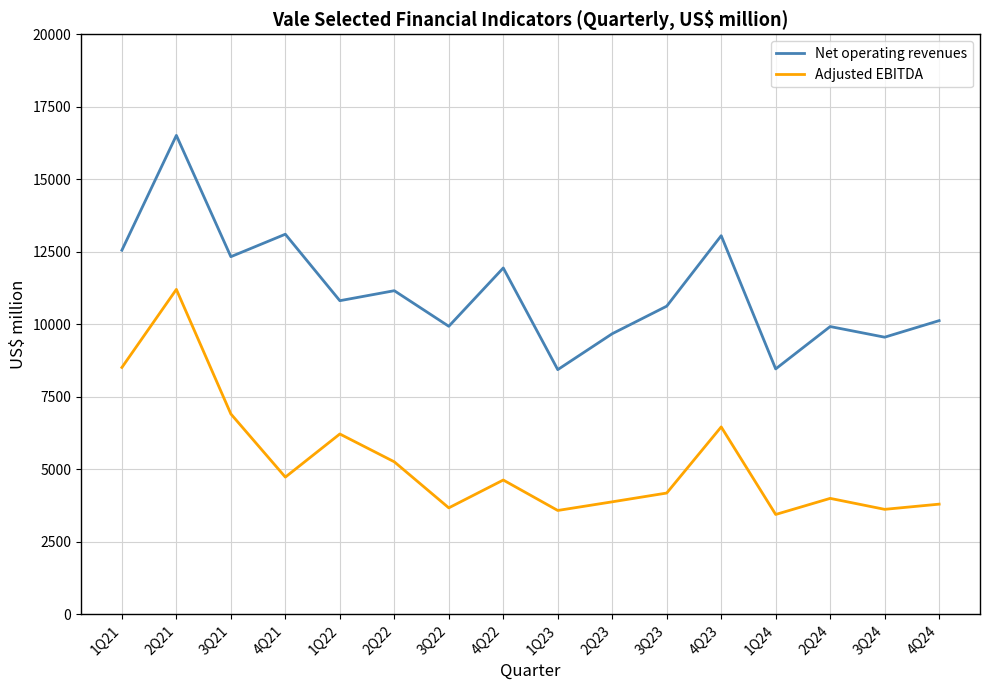

Does the chart have visible grid lines?

Yes